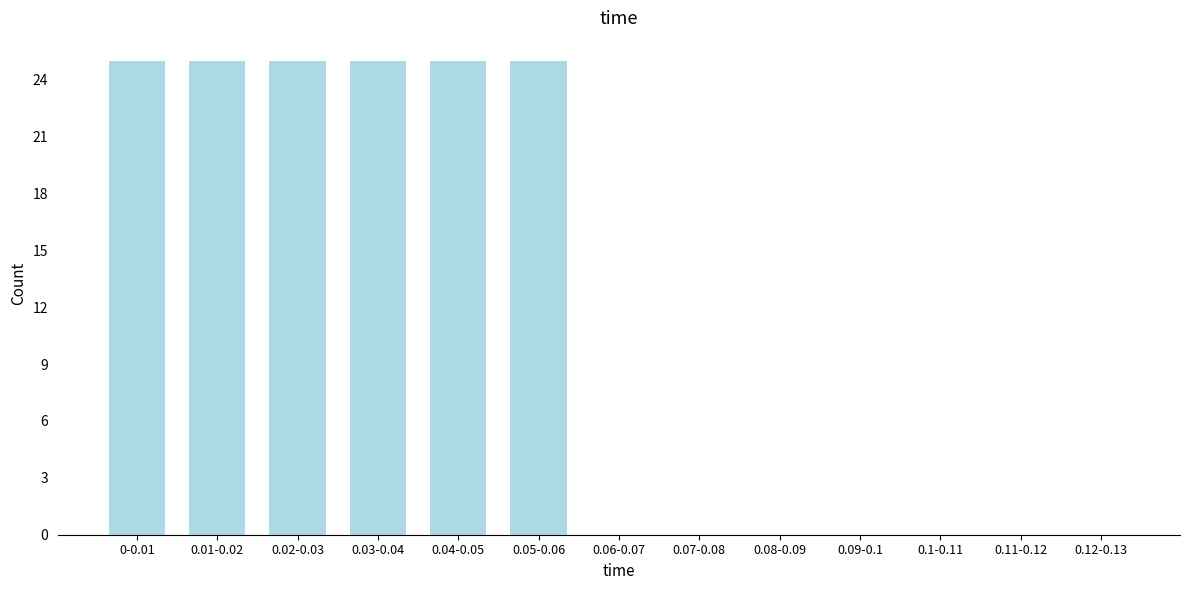

Reading left to right, transcribe all the data shown in this chart.

0-0.01=25	0.01-0.02=25	0.02-0.03=25	0.03-0.04=25	0.04-0.05=25	0.05-0.06=25	0.06-0.07=0	0.07-0.08=0	0.08-0.09=0	0.09-0.1=0	0.1-0.11=0	0.11-0.12=0	0.12-0.13=0